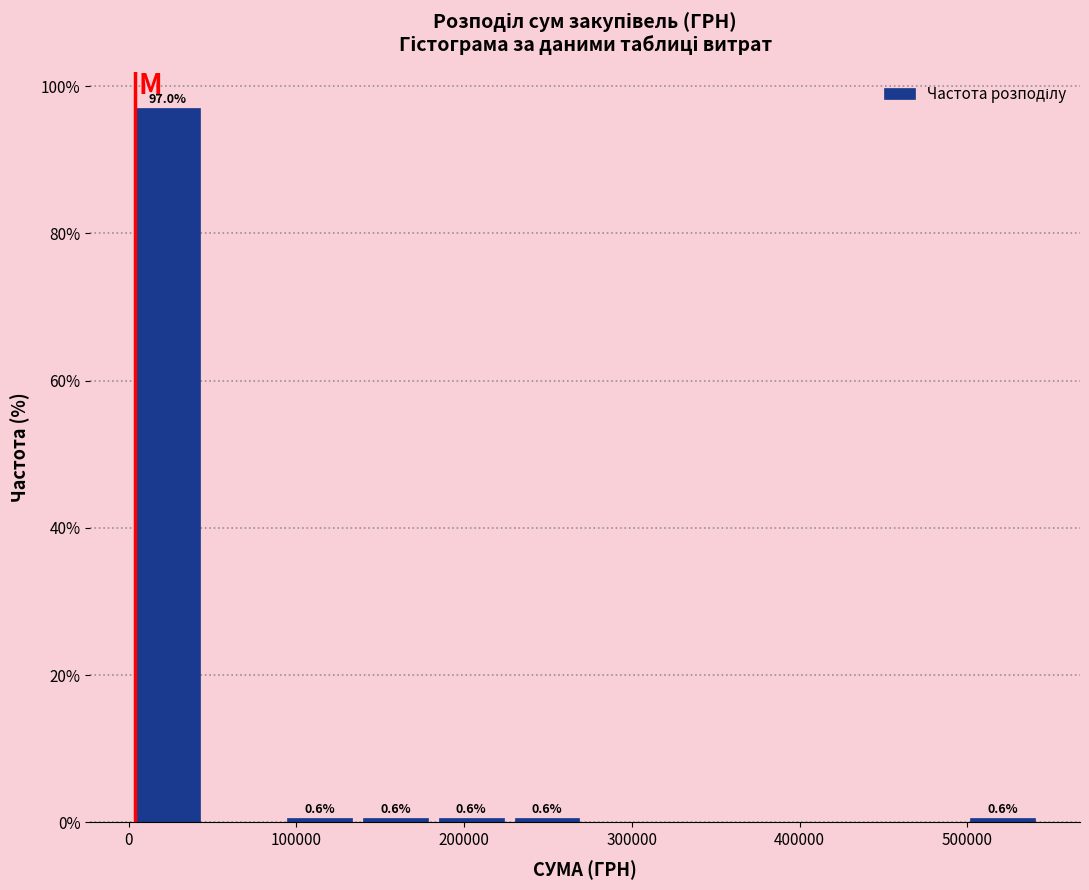

Which range on the x-axis has the tallest bar?

0 to 50000